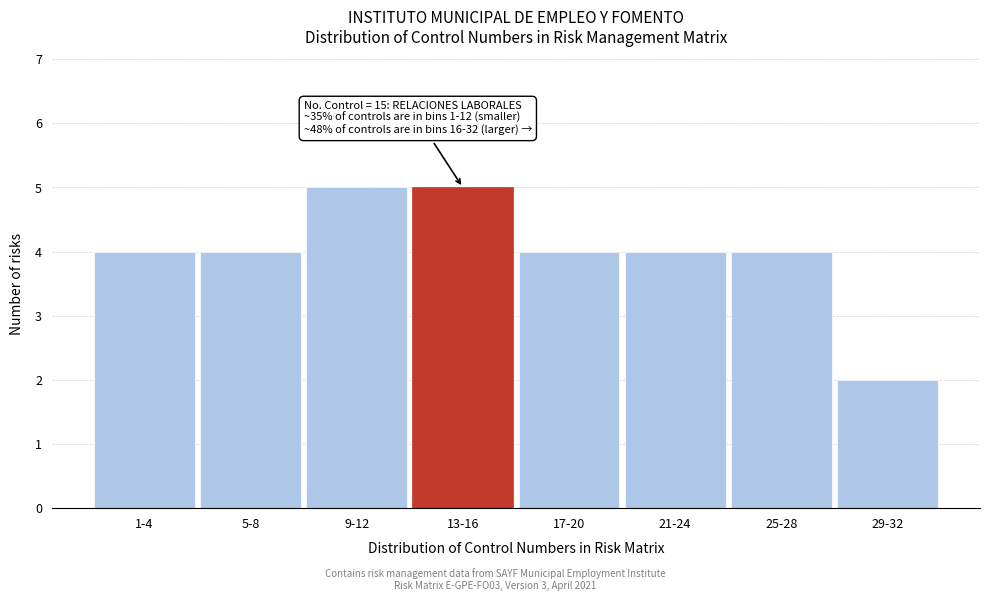

Reading left to right, list all the values displayed in this chart.

1-4=4	5-8=4	9-12=5	13-16=5	17-20=4	21-24=4	25-28=4	29-32=2